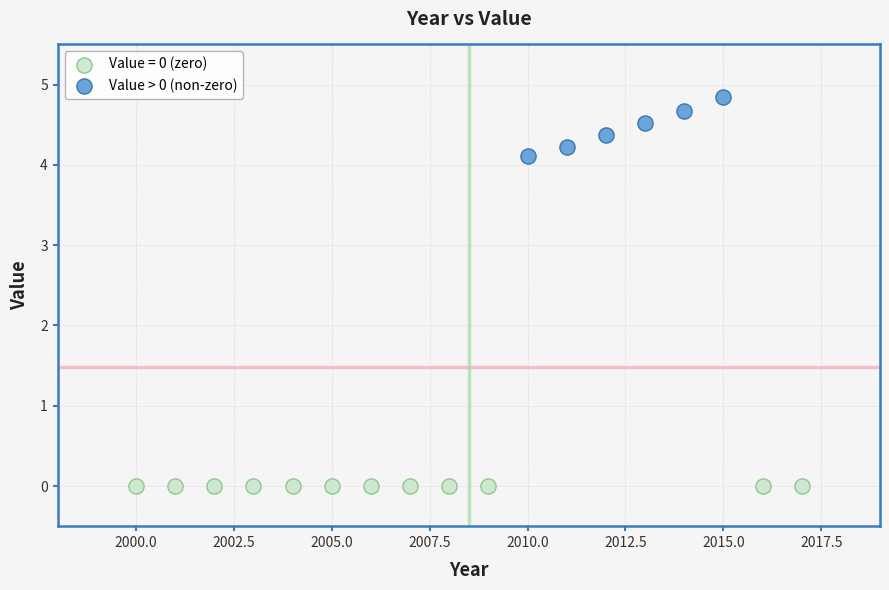

Which series reaches the maximum Y coordinate?

Value > 0 (non-zero)